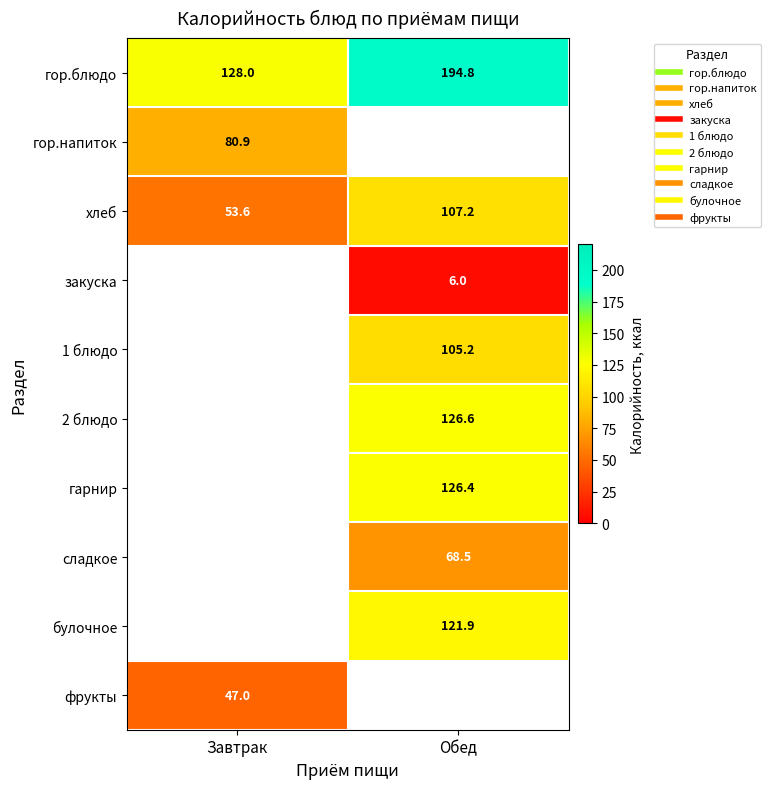

What is the difference between the highest and lowest values at Обед?

188.8